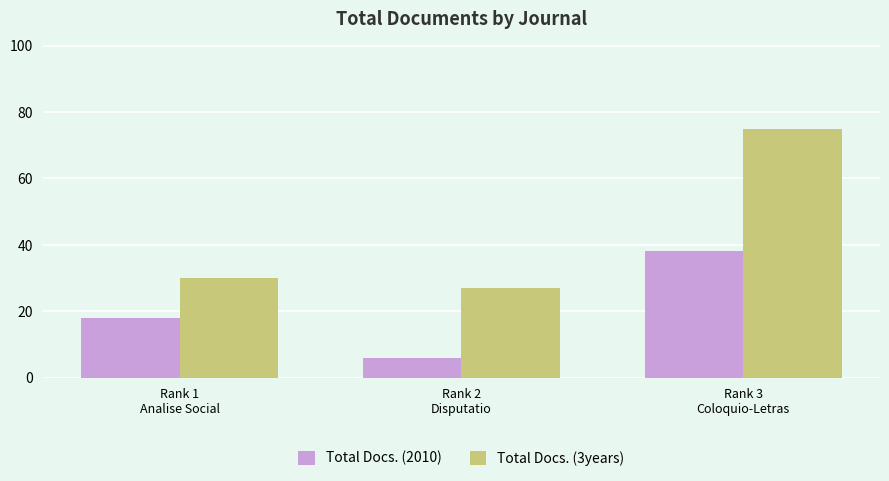

Rank the series at Rank 2
Disputatio from lowest to highest value.

Total Docs. (2010), Total Docs. (3years)